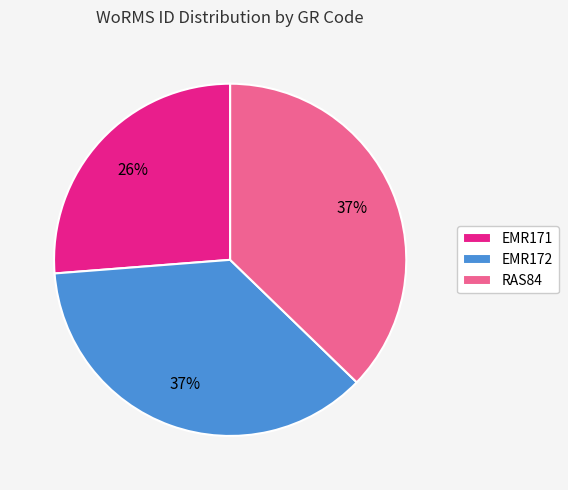

Do EMR171 and EMR172 together represent more than half of the pie?

Yes